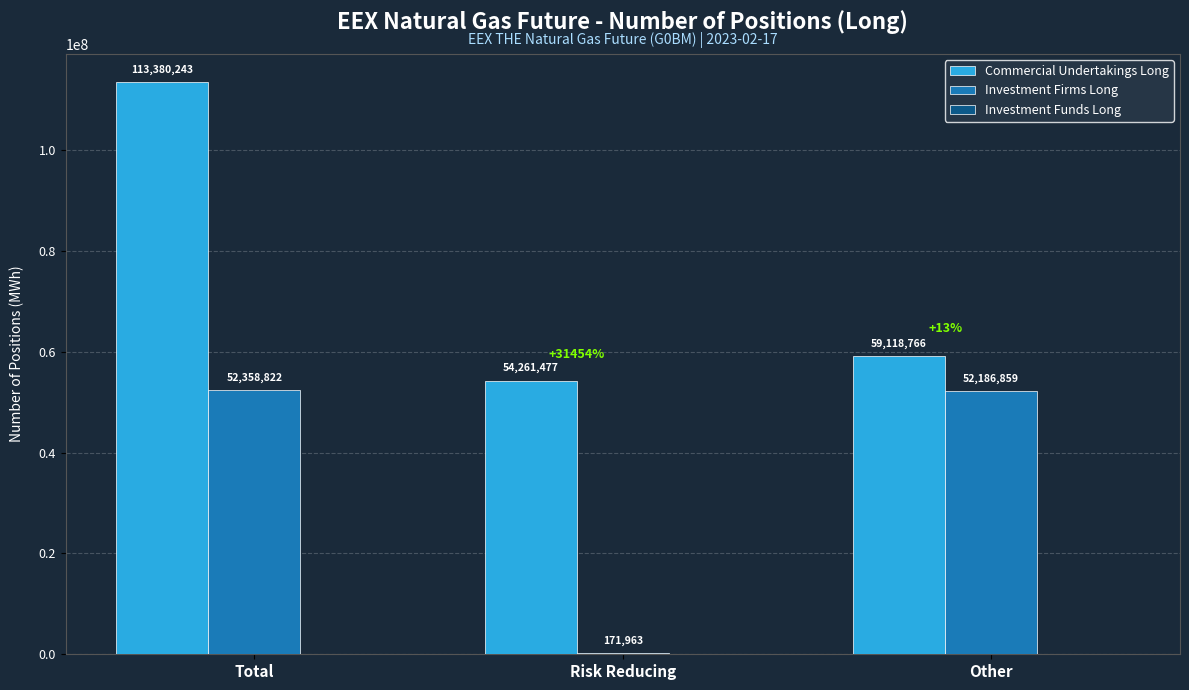

What is the highest value of the Investment Firms Long series?

52358822